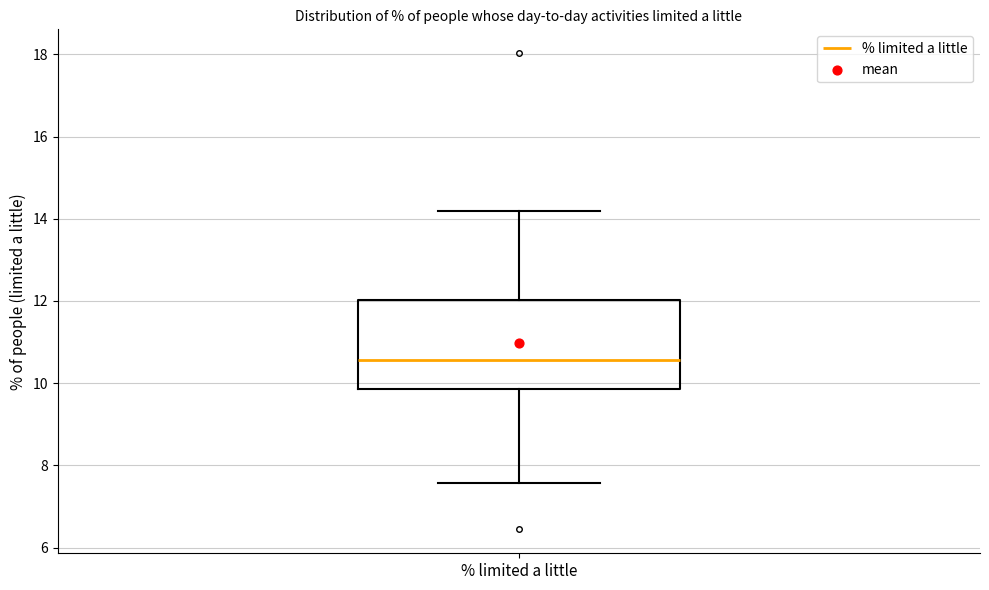

Transcribe this box plot: give where the median line is, the range the box spans, and where the two whiskers end, as read against the y-axis. The values are not printed on the chart, so give them approximately, as read against the axis.

median 10.6, box 9.8 to 12.0, whiskers 7.6 to 14.2